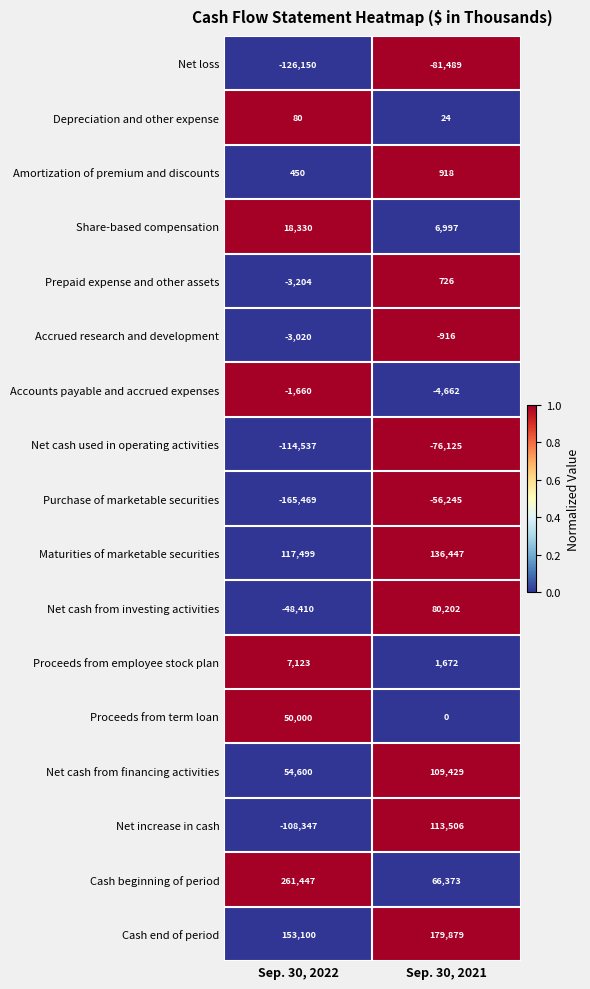

What value does the Net cash from financing activities series have at Sep. 30, 2022, to the nearest 10?

54600